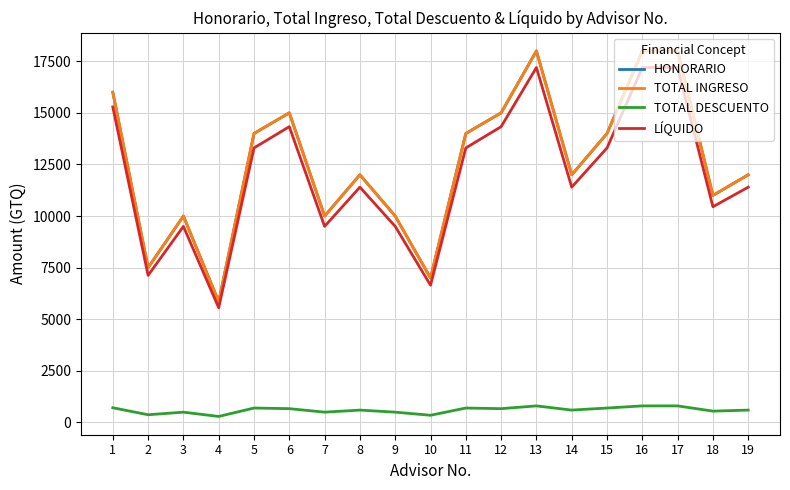

Reading left to right, what are all the values shown in this chart?

HONORARIO: 16000.0	7500.0	10000.0	5850.0	14000.0	15000.0	10000.0	12000.0	10000.0	7000.0	14000.0	15000.0	18000.0	12000.0	14000.0	18000.0	18000.0	11000.0	12000.0
TOTAL INGRESO: 16000.0	7500.0	10000.0	5850.0	14000.0	15000.0	10000.0	12000.0	10000.0	7000.0	14000.0	15000.0	18000.0	12000.0	14000.0	18000.0	18000.0	11000.0	12000.0
TOTAL DESCUENTO: 714.3	375.0	500.0	292.5	700.0	669.6	500.0	600.0	500.0	350.0	700.0	669.6	803.6	600.0	700.0	803.6	803.6	550.0	600.0
LÍQUIDO: 15285.7	7125.0	9500.0	5557.5	13300.0	14330.4	9500.0	11400.0	9500.0	6650.0	13300.0	14330.4	17196.4	11400.0	13300.0	17196.4	17196.4	10450.0	11400.0